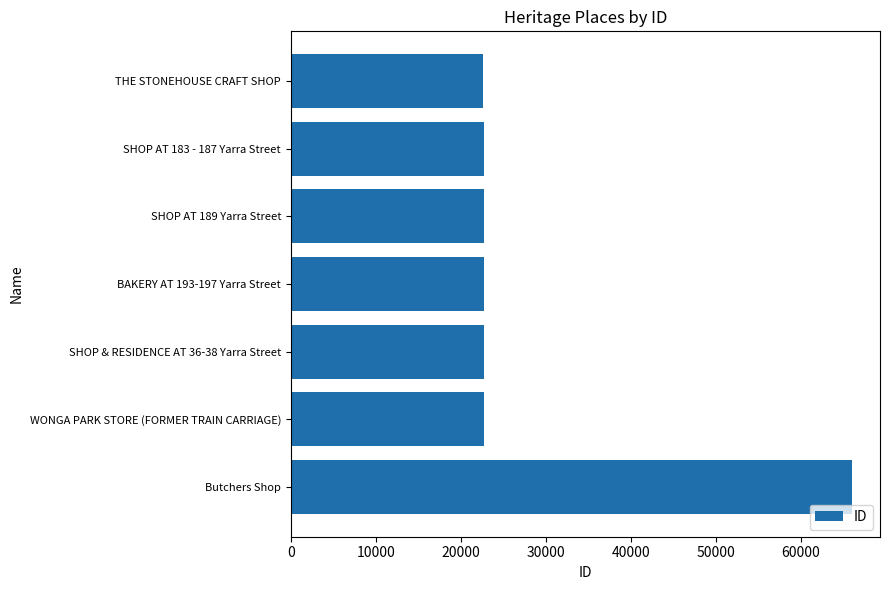

How many data points are less than 22700?

3